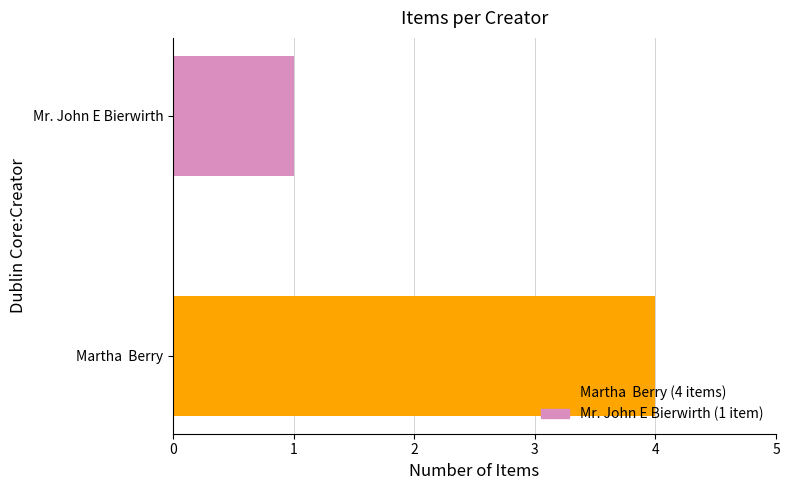

The chart shows a value of 1 at Mr. John E Bierwirth. True or false?

True